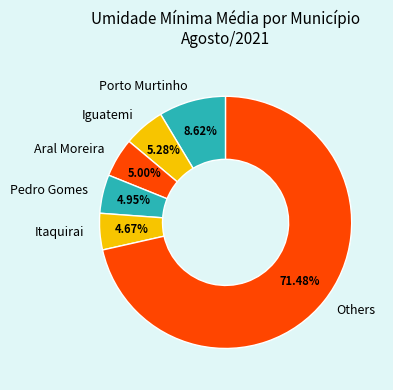

Approximately how many times larger is the value at Others compared to Porto Murtinho?

8.3